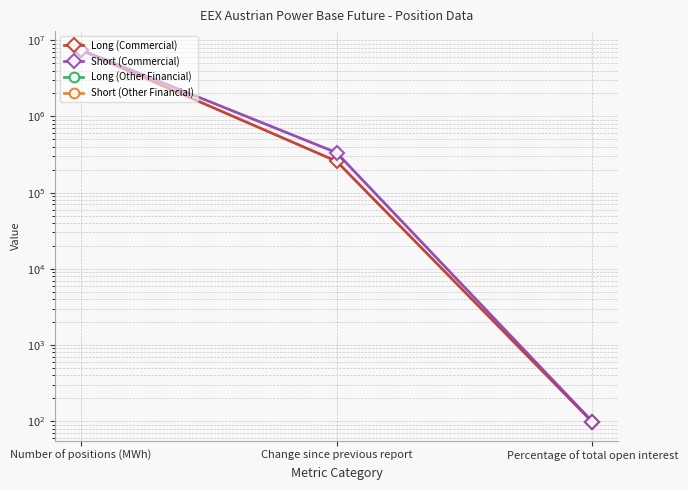

Rank the series at Change since previous report from lowest to highest value.

Long (Other Financial), Short (Other Financial), Long (Commercial), Short (Commercial)